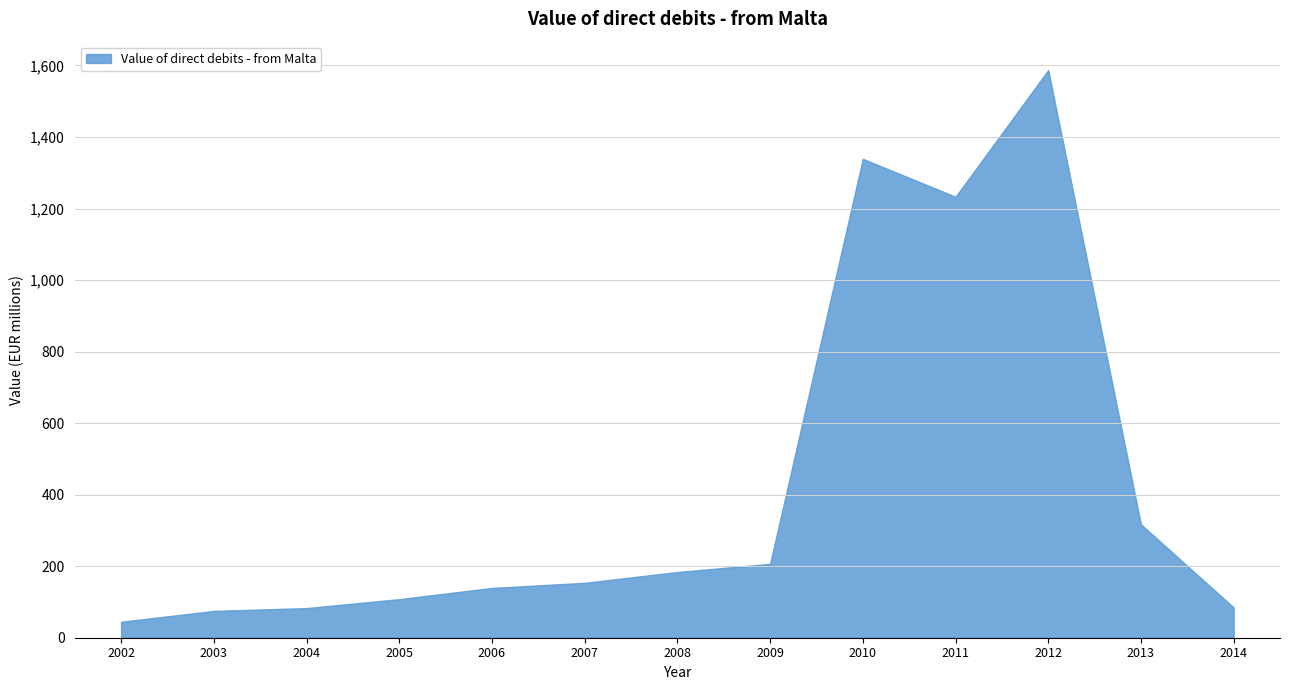

The chart shows a value of 75.0 at 2003. True or false?

True